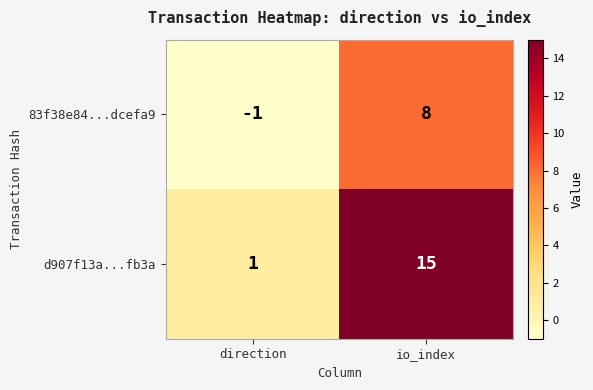

Reading left to right, extract all data points from this chart.

83f38e84...dcefa9: direction=-1	io_index=8
d907f13a...fb3a: direction=1	io_index=15